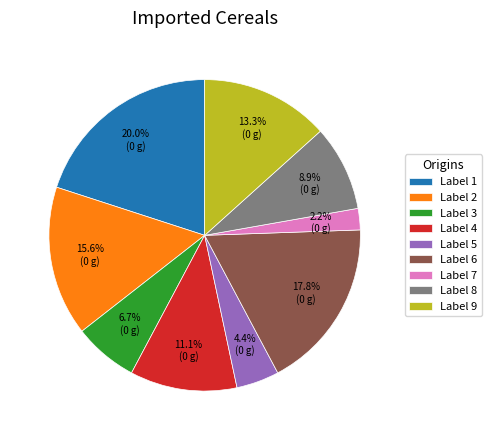

Rank the categories by value from highest to lowest.

Label 1, Label 6, Label 2, Label 9, Label 4, Label 8, Label 3, Label 5, Label 7